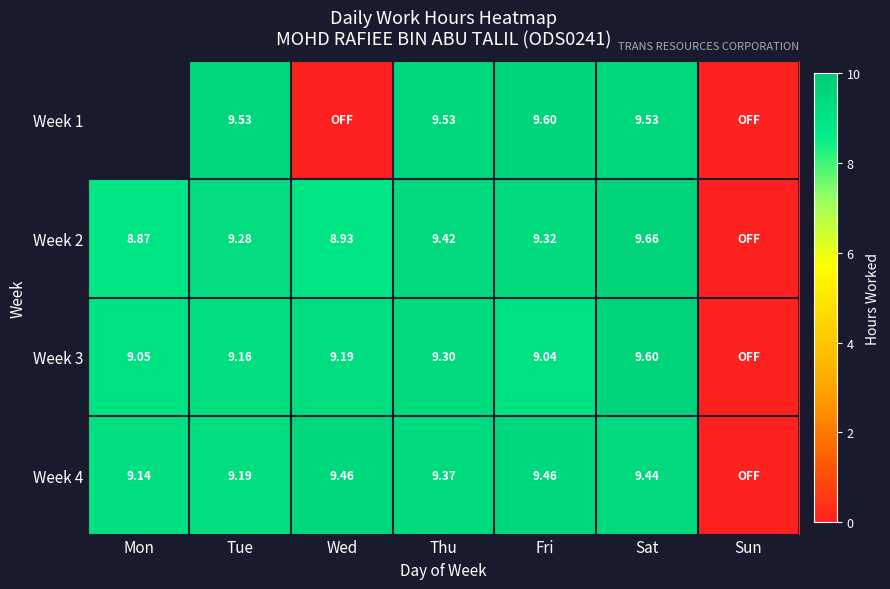

True or false: Week 3 has a value of -6.1 at Sun.

False